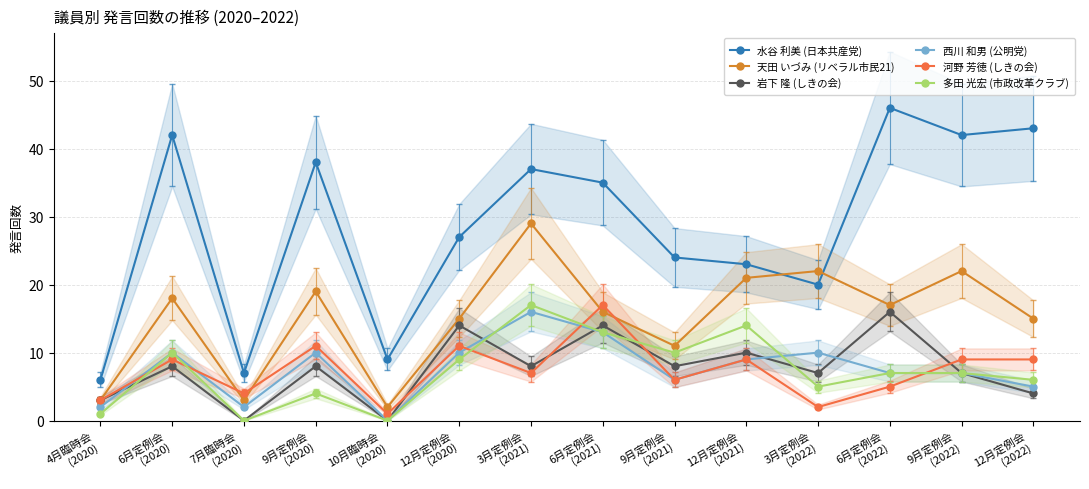

How many data points in 天田 いづみ (リベラル市民21) are less than 17?

7